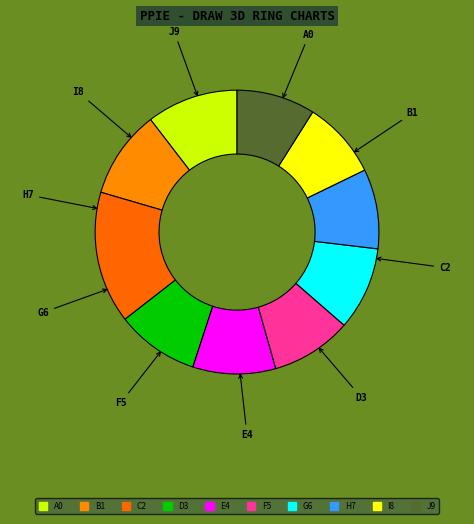

To the nearest percent, what is the difference between the largest and smallest slice percentages?

6%